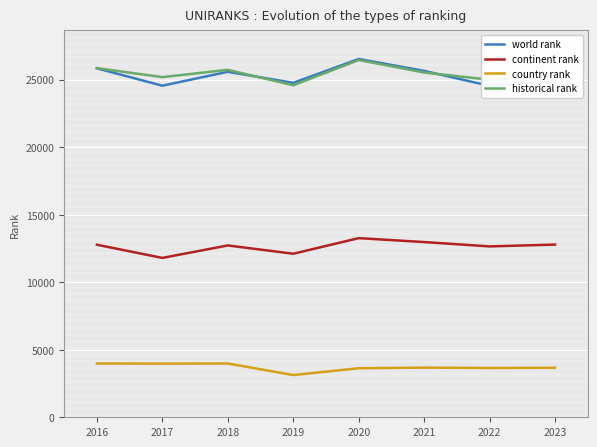

Which category has the highest value across all series?

2020